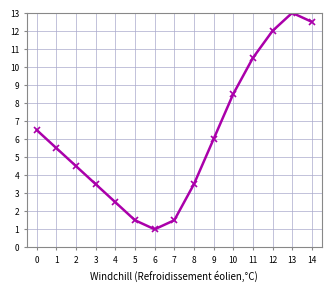

The chart shows a value of 7.7 at 2. True or false?

False